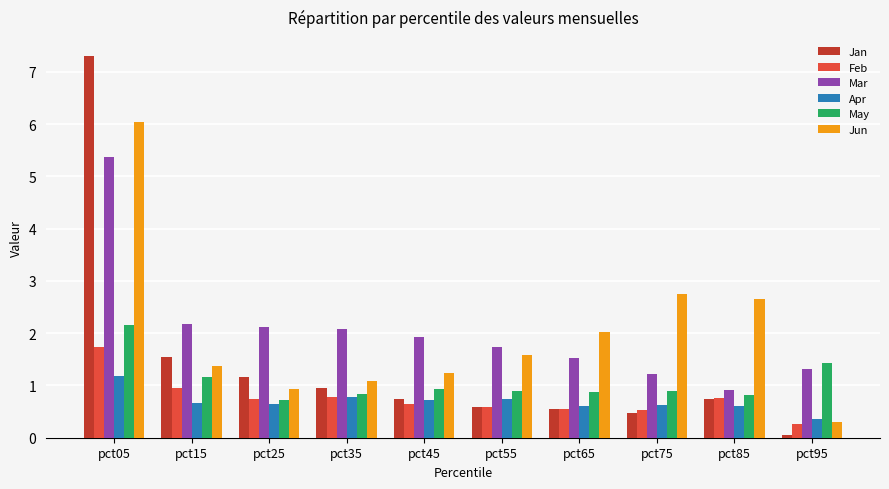

Count the Apr values in the range 0 to 1.

9